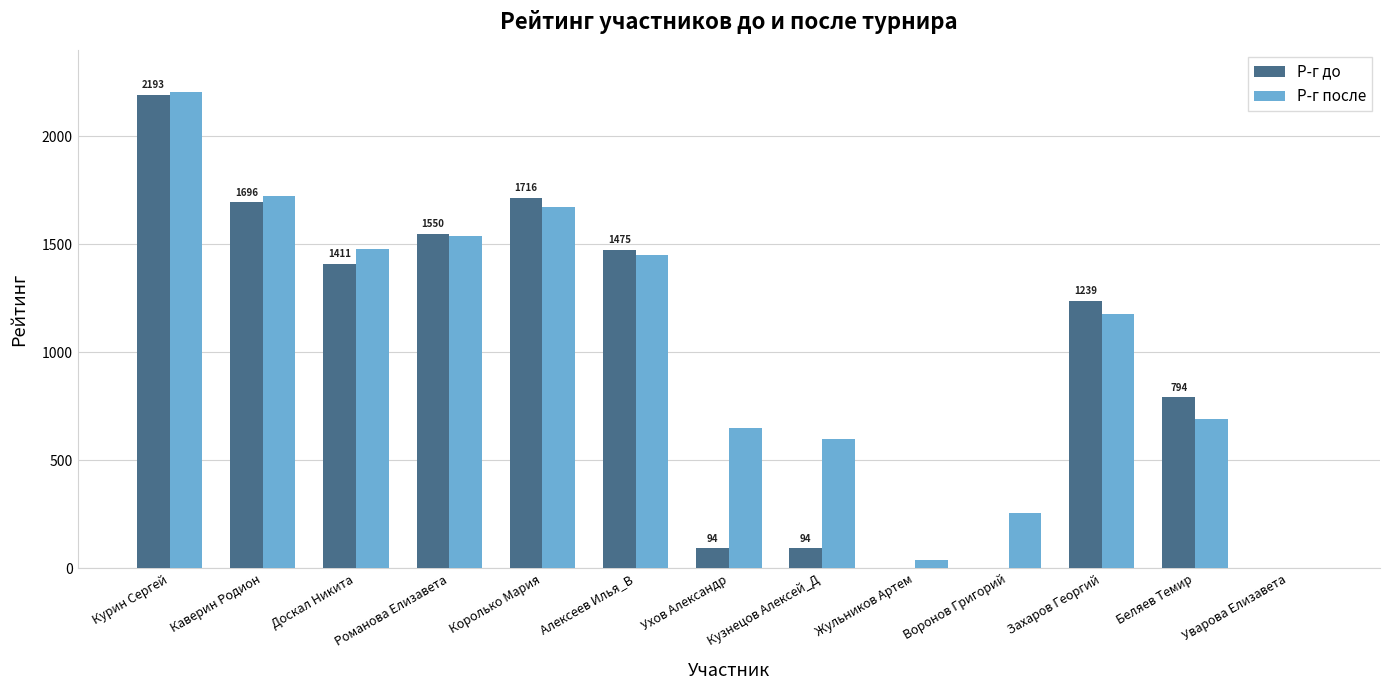

Are the bars grouped side by side (vs. stacked)?

Yes